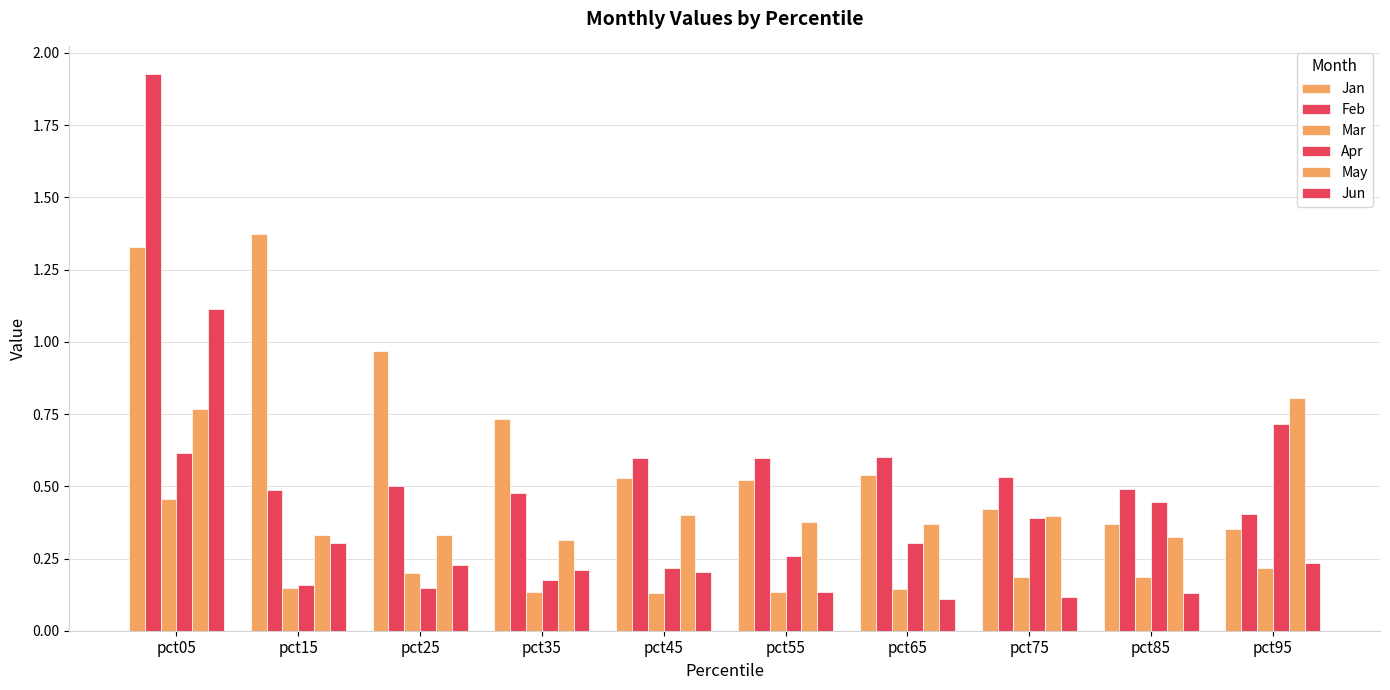

Reading left to right, list all the values displayed in this chart.

Jan: pct05=1.3	pct15=1.4	pct25=1.0	pct35=0.7	pct45=0.5	pct55=0.5	pct65=0.5	pct75=0.4	pct85=0.4	pct95=0.4
Feb: pct05=1.9	pct15=0.5	pct25=0.5	pct35=0.5	pct45=0.6	pct55=0.6	pct65=0.6	pct75=0.5	pct85=0.5	pct95=0.4
Mar: pct05=0.5	pct15=0.1	pct25=0.2	pct35=0.1	pct45=0.1	pct55=0.1	pct65=0.1	pct75=0.2	pct85=0.2	pct95=0.2
Apr: pct05=0.6	pct15=0.2	pct25=0.1	pct35=0.2	pct45=0.2	pct55=0.3	pct65=0.3	pct75=0.4	pct85=0.4	pct95=0.7
May: pct05=0.8	pct15=0.3	pct25=0.3	pct35=0.3	pct45=0.4	pct55=0.4	pct65=0.4	pct75=0.4	pct85=0.3	pct95=0.8
Jun: pct05=1.1	pct15=0.3	pct25=0.2	pct35=0.2	pct45=0.2	pct55=0.1	pct65=0.1	pct75=0.1	pct85=0.1	pct95=0.2